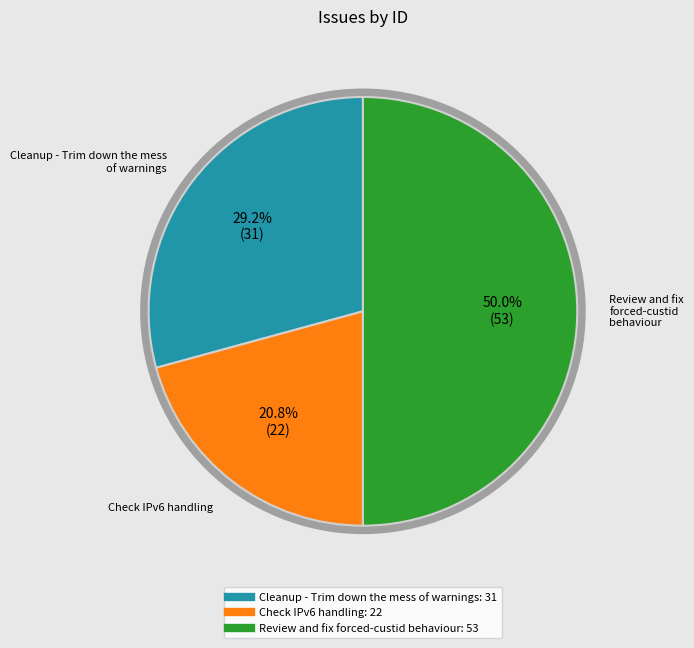

Combined, do Cleanup - Trim down the mess of warnings and Review and fix forced-custid behaviour account for over 50%?

Yes